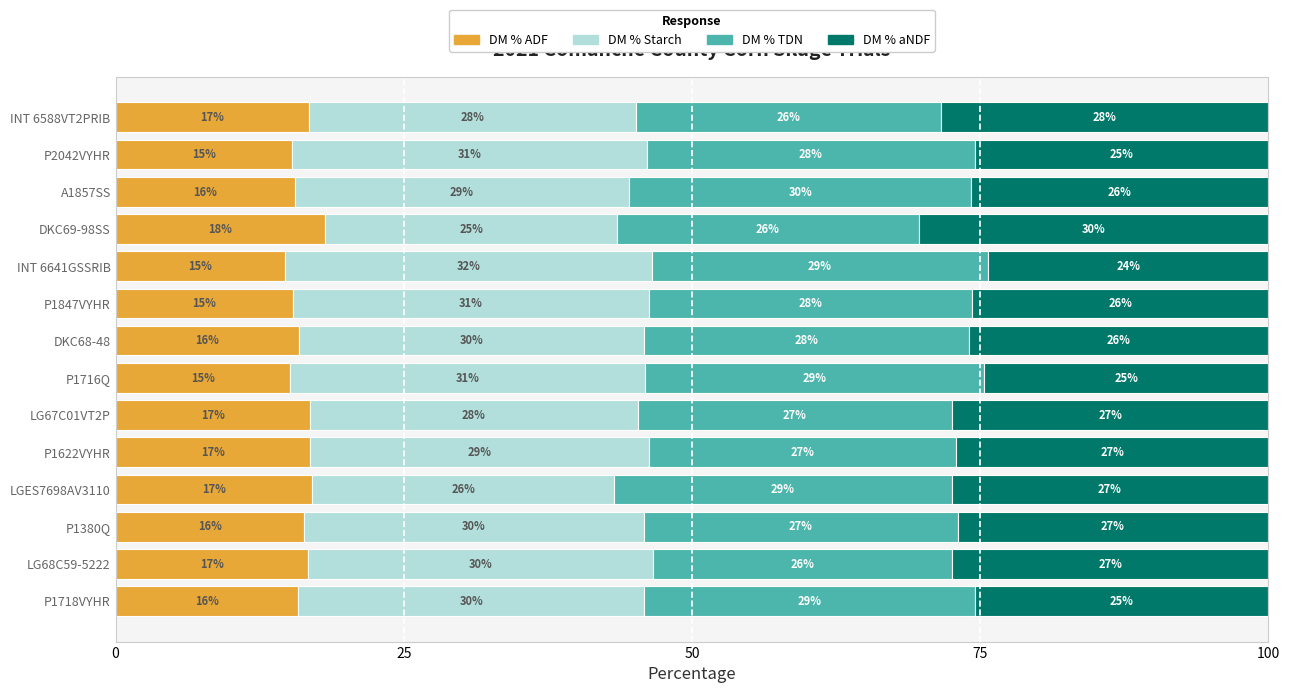

The value of DM % ADF at DKC68-48 is 15.9. True or false?

True